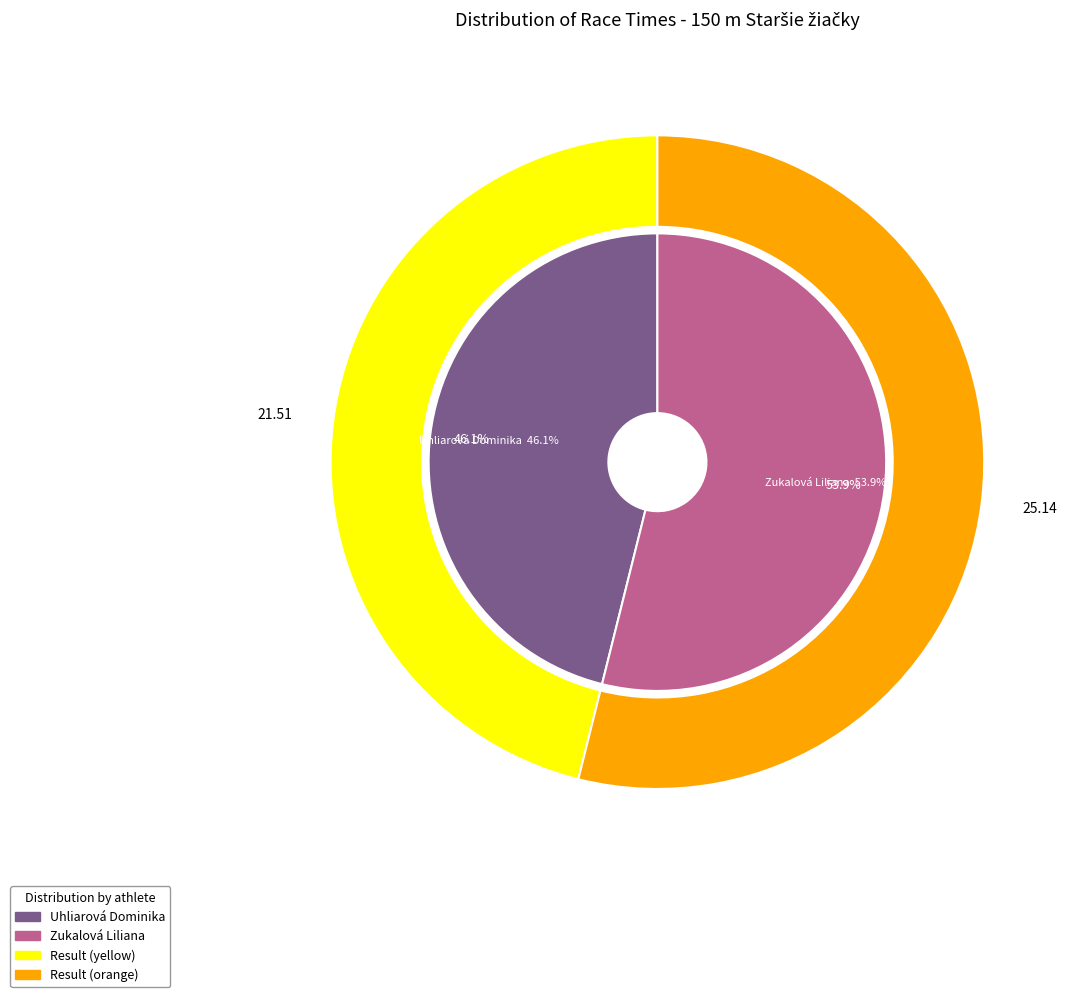

Is the sum of Zukalová Liliana and Uhliarová Dominika greater than half?

Yes